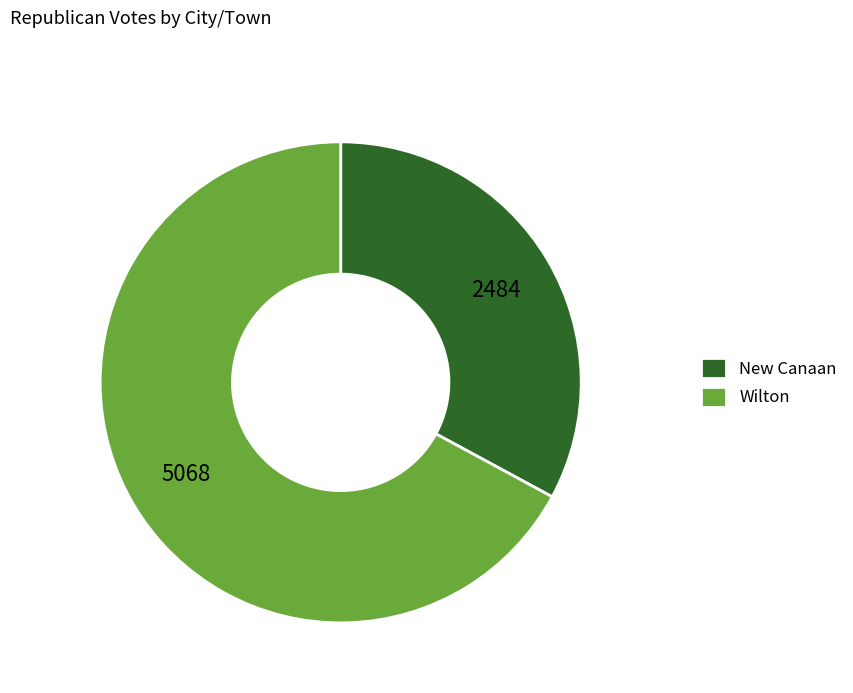

Do Wilton and New Canaan together represent more than half of the pie?

Yes